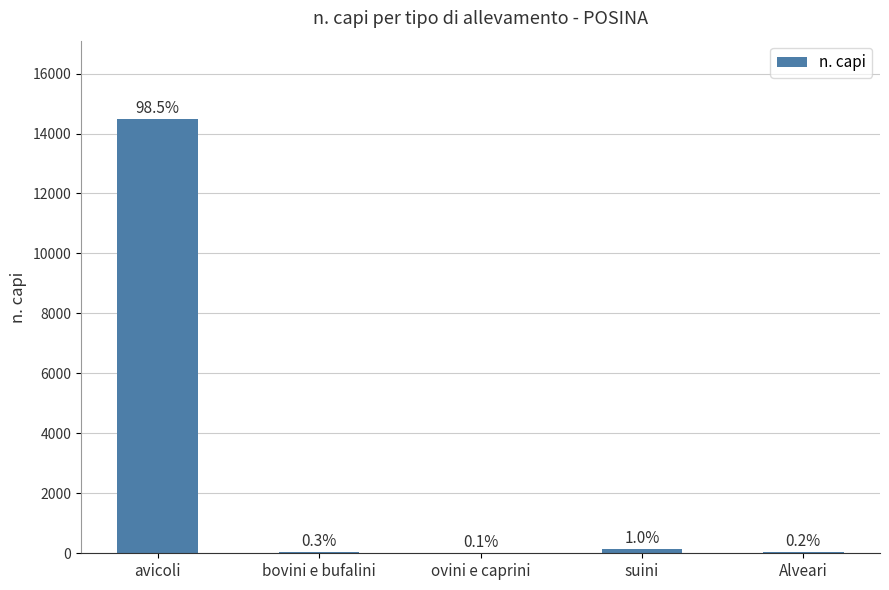

Are the bars horizontal?

No